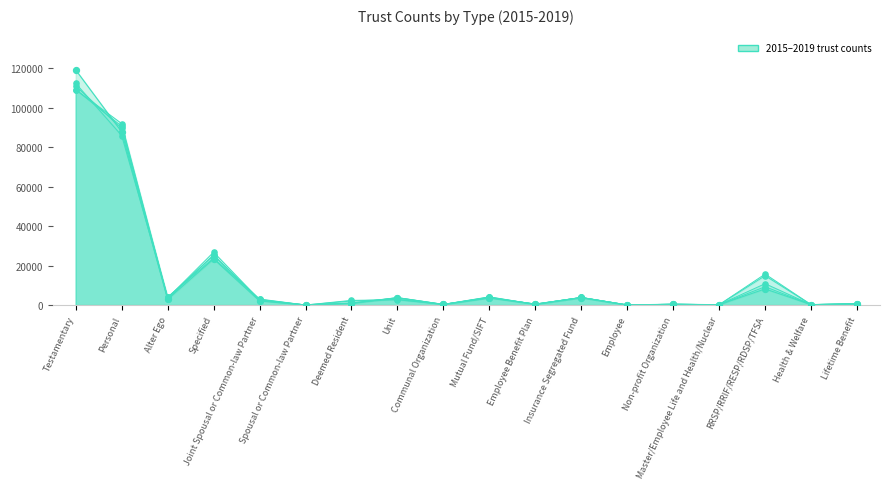

Is the value of 2015 at Employee Benefit Plan greater than the value of 2016 at Communal Organization?

Yes